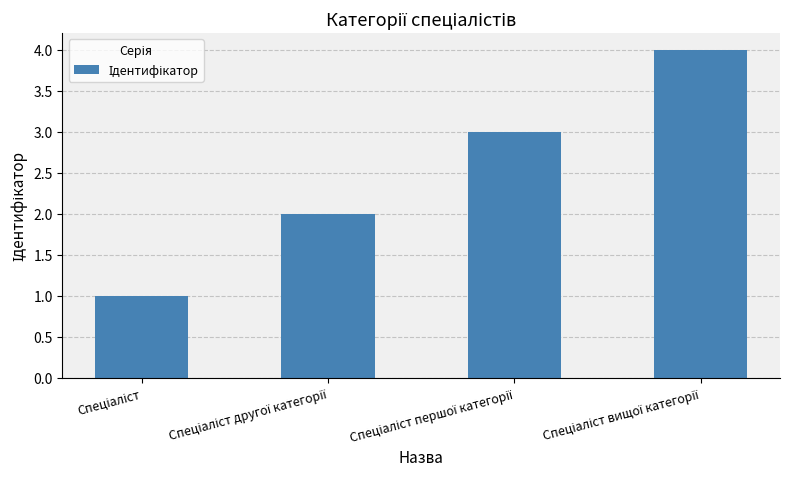

What is the greatest value displayed?

4